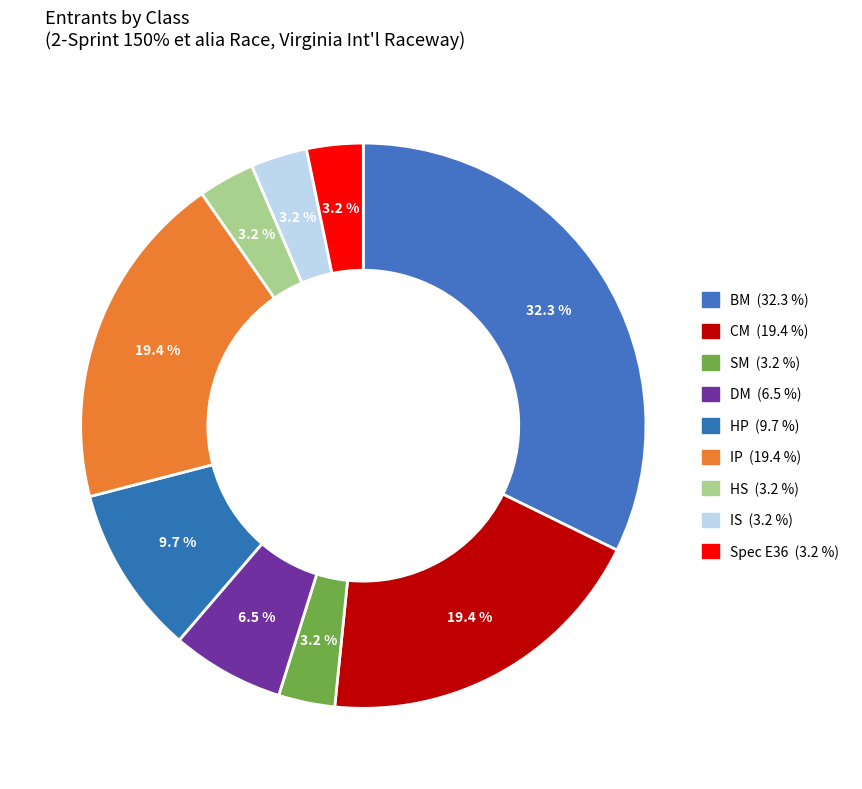

Rank the categories by value from lowest to highest.

SM, HS, IS, Spec E36, DM, HP, CM, IP, BM